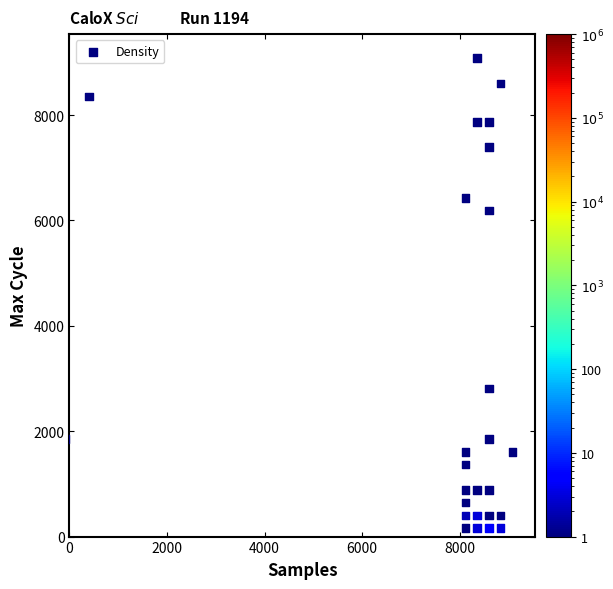

What is the range of X values (max minus min)?

9159.0